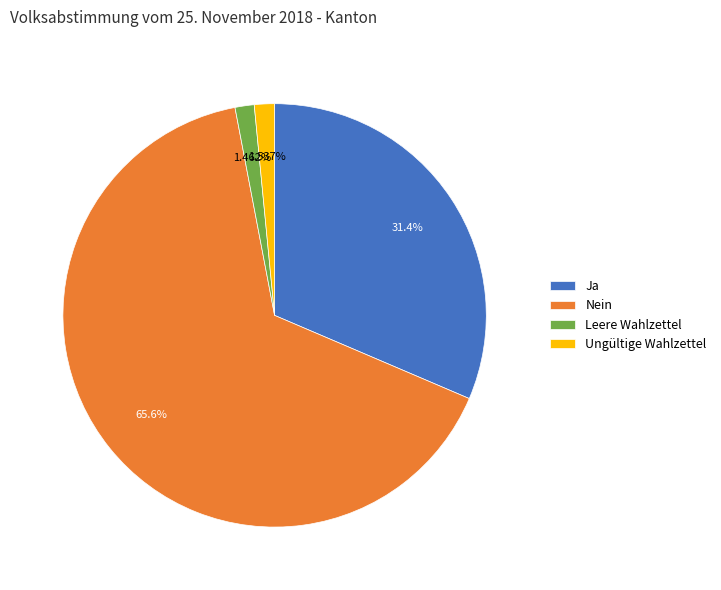

Is there a majority slice in this chart?

Yes